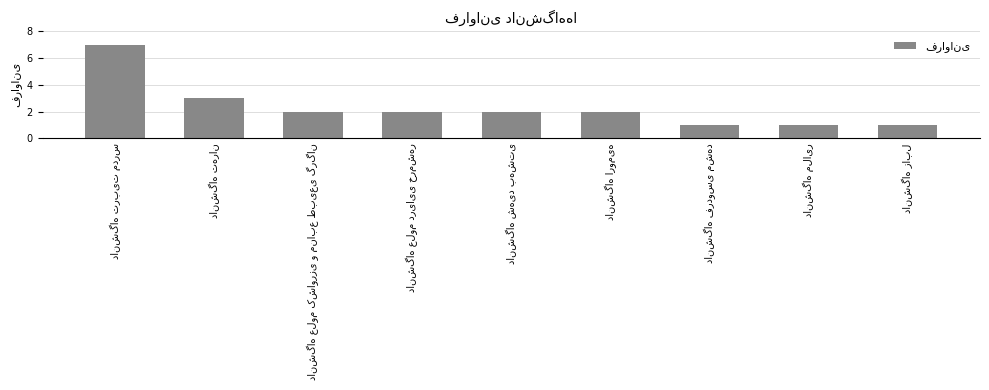

Reading left to right, list all the values displayed in this chart.

7	3	2	2	2	2	1	1	1